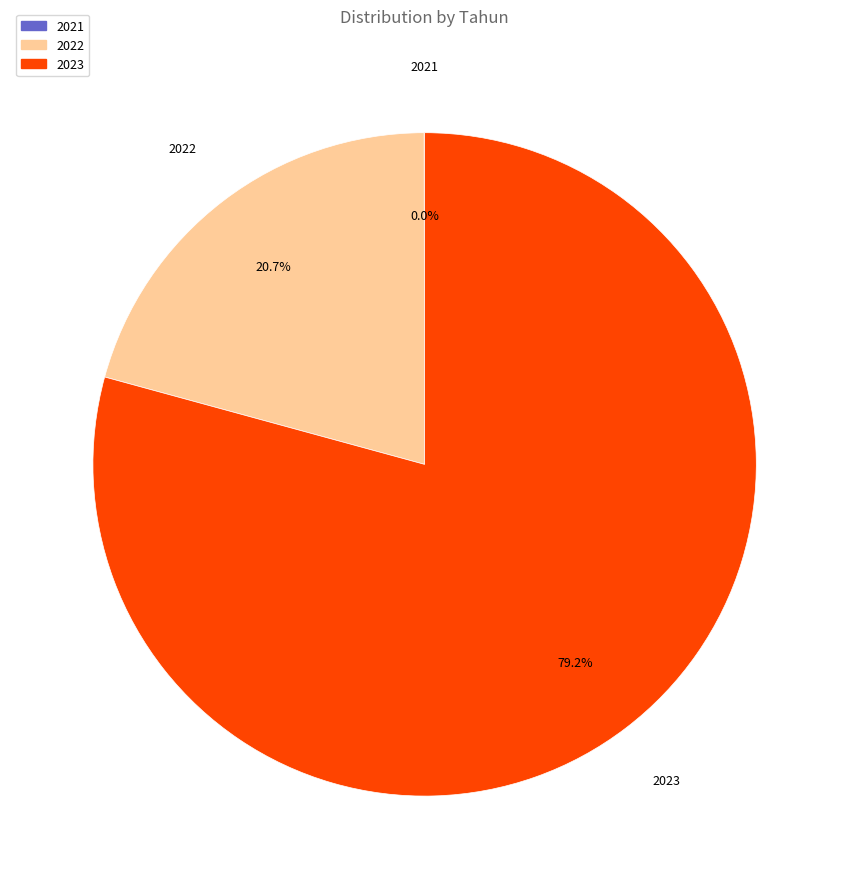

Is there a majority slice in this chart?

Yes